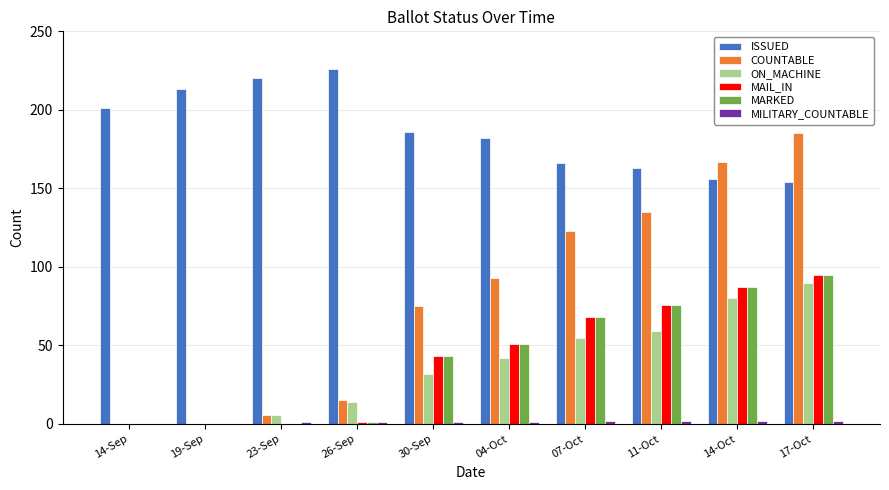

What is the highest value of the ON_MACHINE series?

90